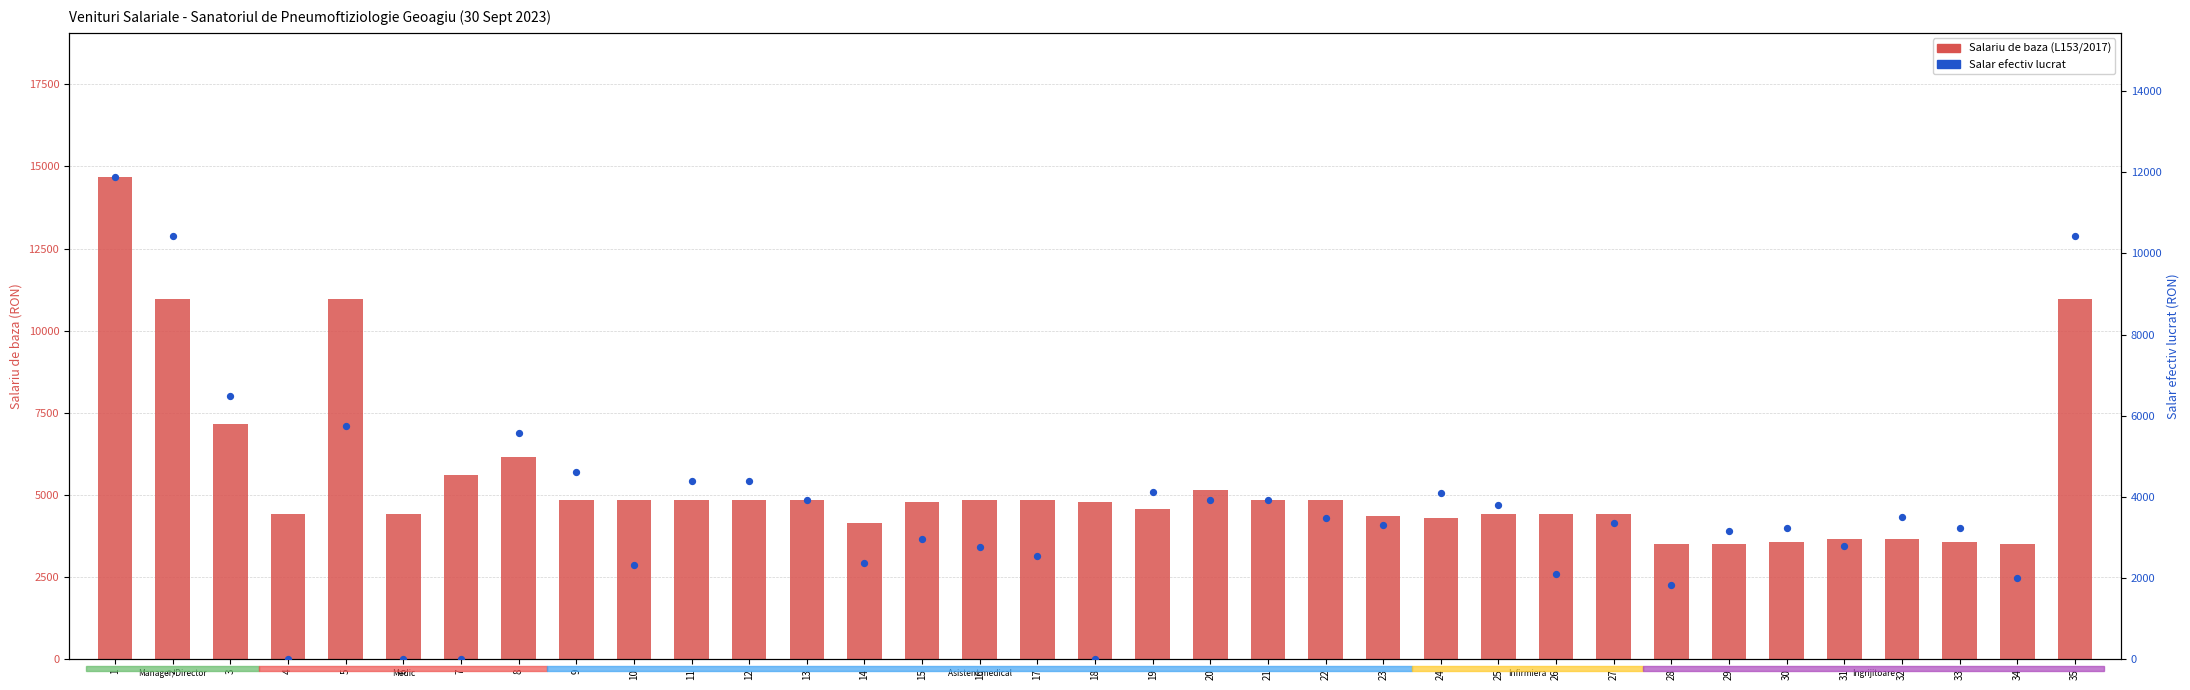

Which series has the largest total across all categories?

Salariu de baza